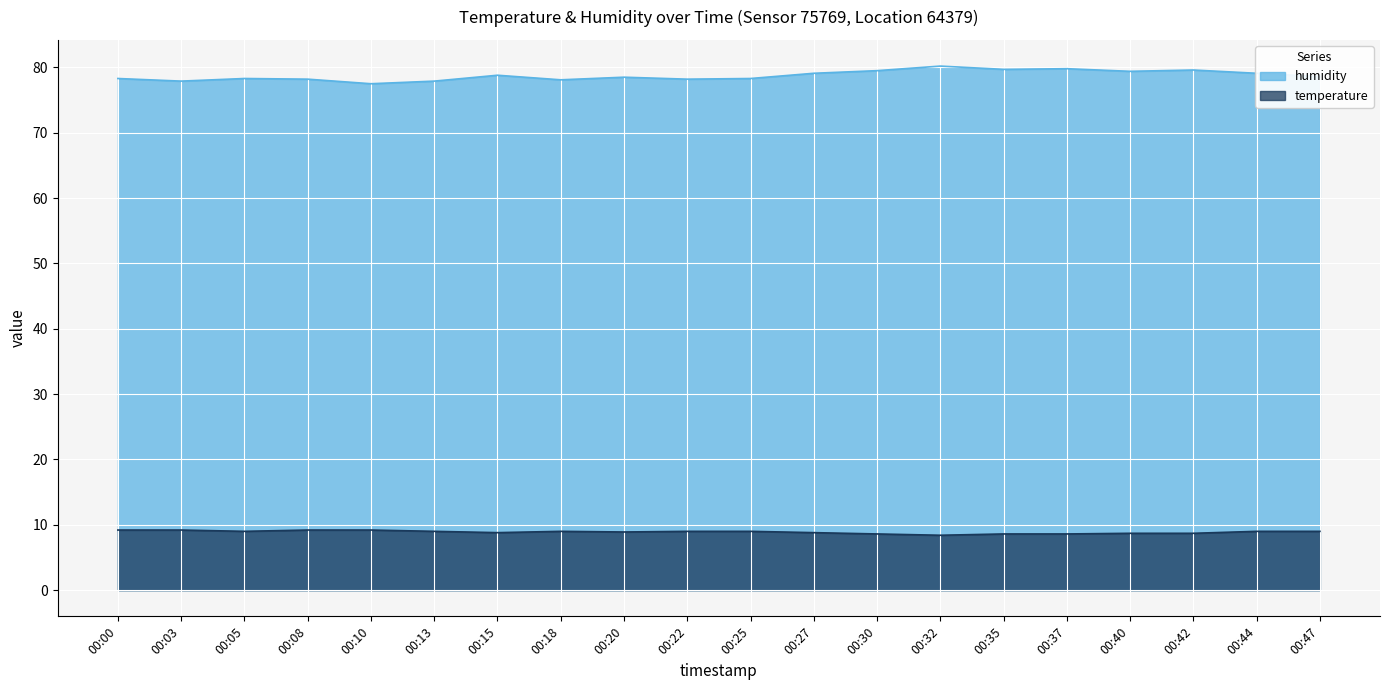

Rank the series at 00:15 from lowest to highest value.

temperature, humidity